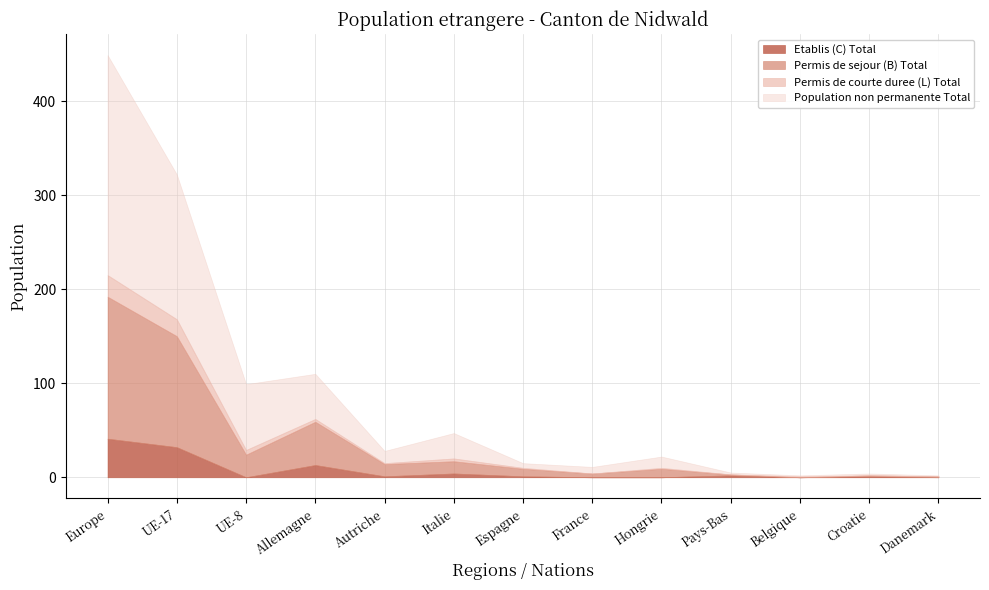

What is the sum of the Permis de sejour (B) Total values at Allemagne and UE-17?

164